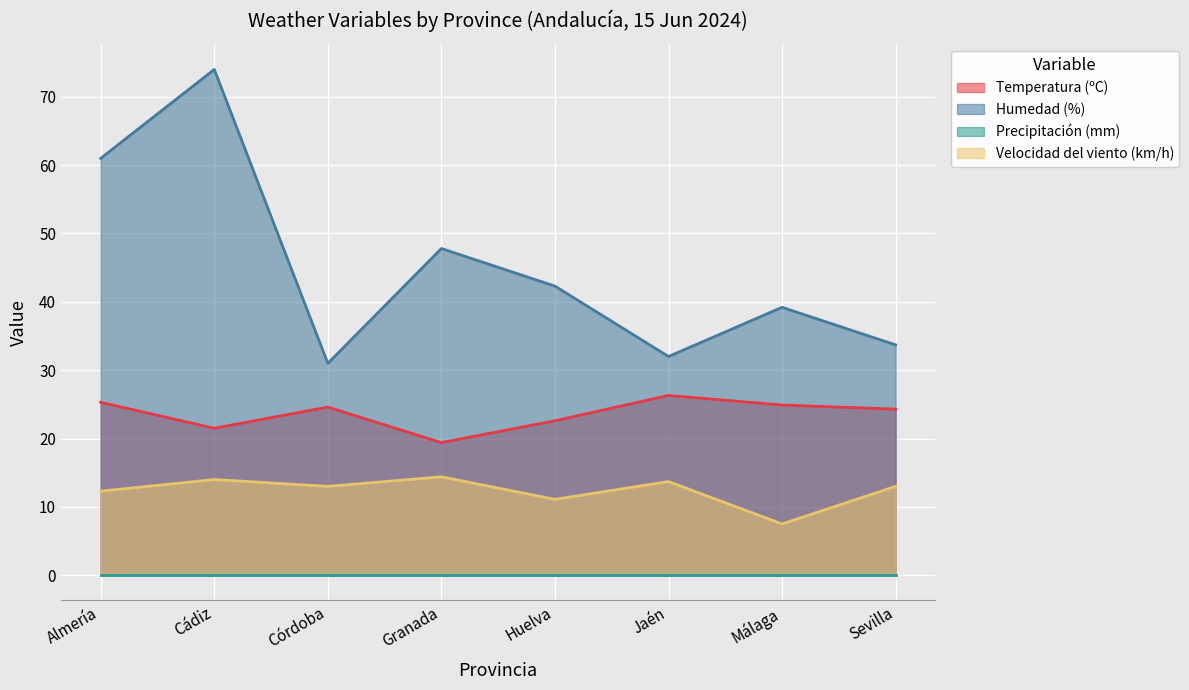

True or false: Temperatura (ºC) has a value of 25.3 at Almería.

True